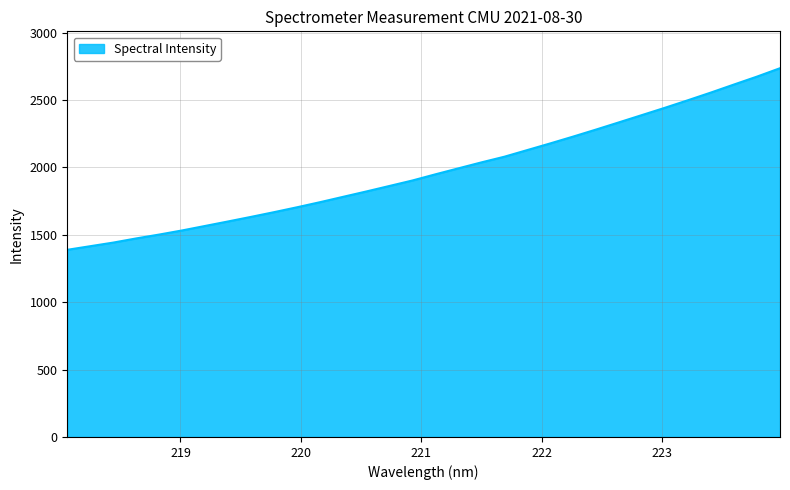

What is the difference between the maximum and minimum values?

1347.6